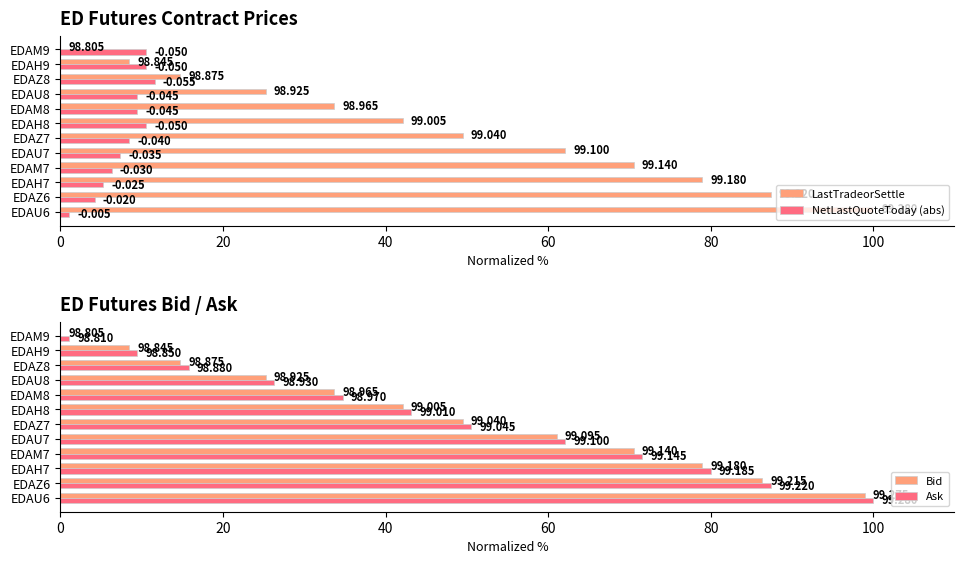

What are all the series names shown in the legend?

LastTradeorSettle, NetLastQuoteToday (abs), Bid, Ask